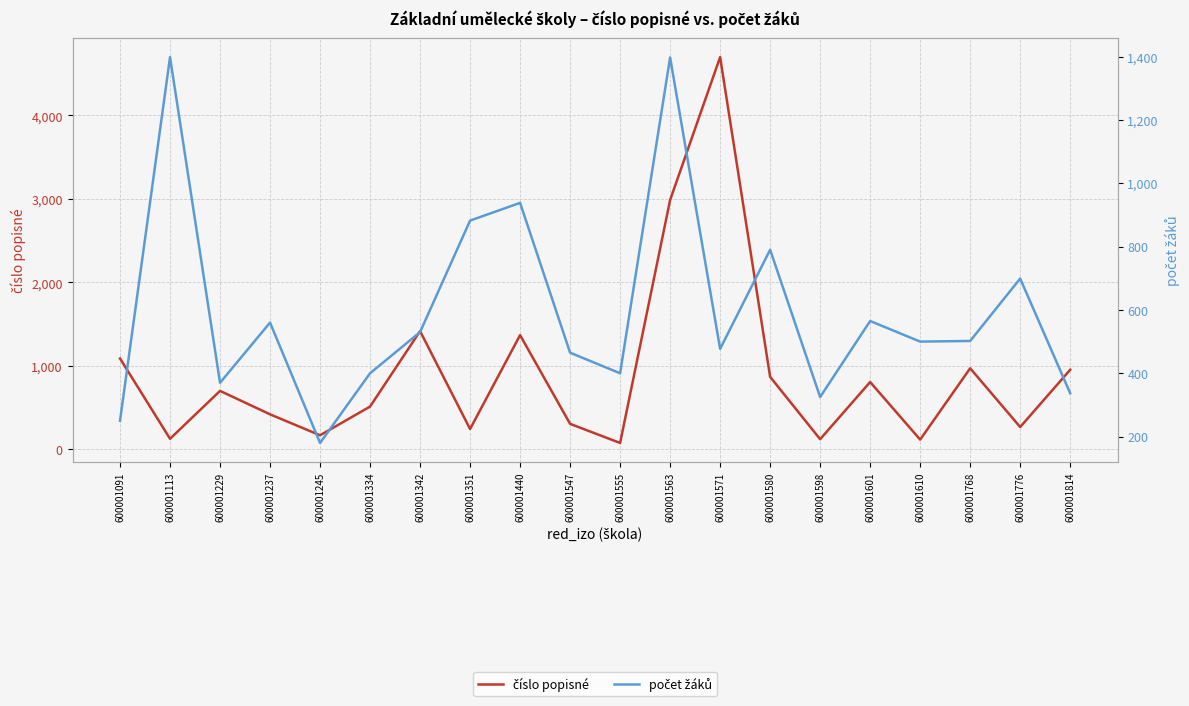

Reading right to left, extract all data points from this chart.

číslo popisné: 600001814=953	600001776=267	600001768=971	600001610=116	600001601=806	600001598=121	600001580=868	600001571=4699	600001563=2987	600001555=76	600001547=305	600001440=1368	600001351=243	600001342=1416	600001334=512	600001245=168	600001237=419	600001229=700	600001113=126	600001091=1088
počet žáků: 600001814=337	600001776=699	600001768=502	600001610=500	600001601=565	600001598=325	600001580=790	600001571=477	600001563=1397	600001555=400	600001547=465	600001440=938	600001351=882	600001342=530	600001334=400	600001245=180	600001237=560	600001229=370	600001113=1398	600001091=250